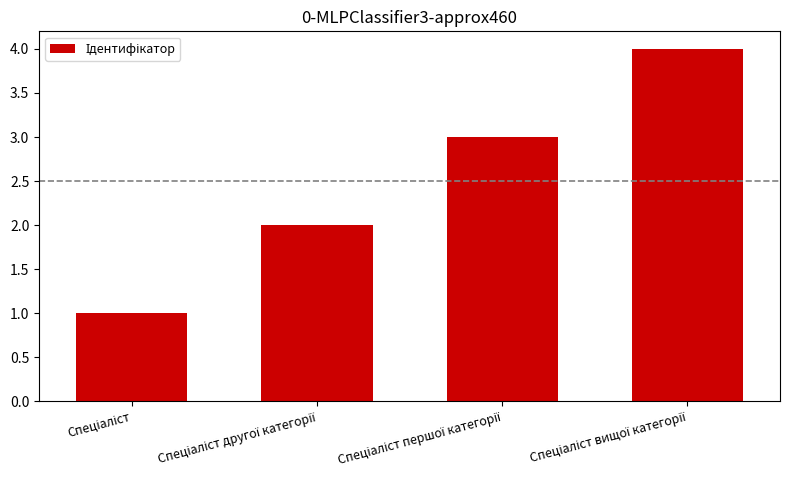

What is the greatest value displayed?

4